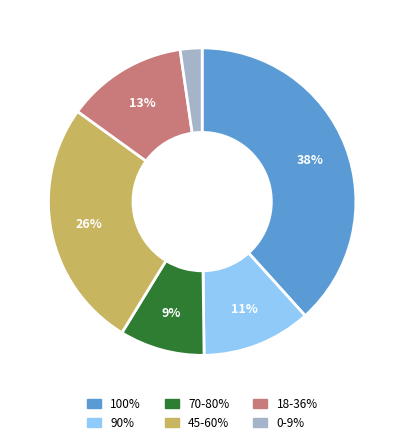

Which has a higher value, 90% or 18-36%?

18-36%